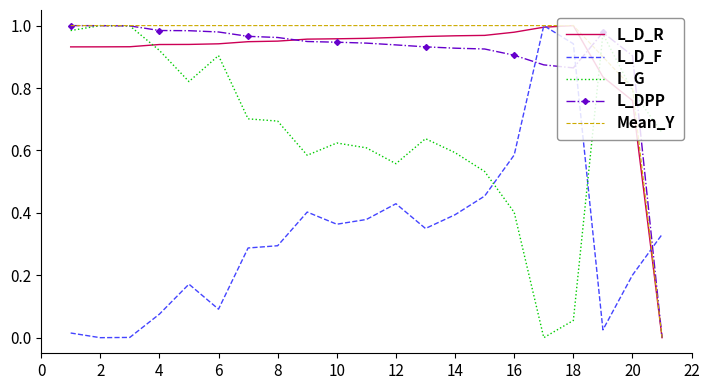

Which series has the largest total across all categories?

Mean_Y